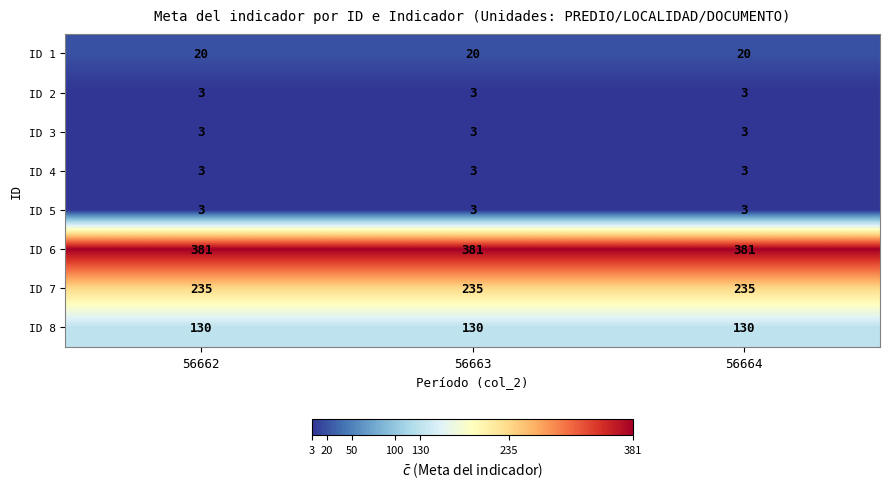

What is the smallest value displayed?

3